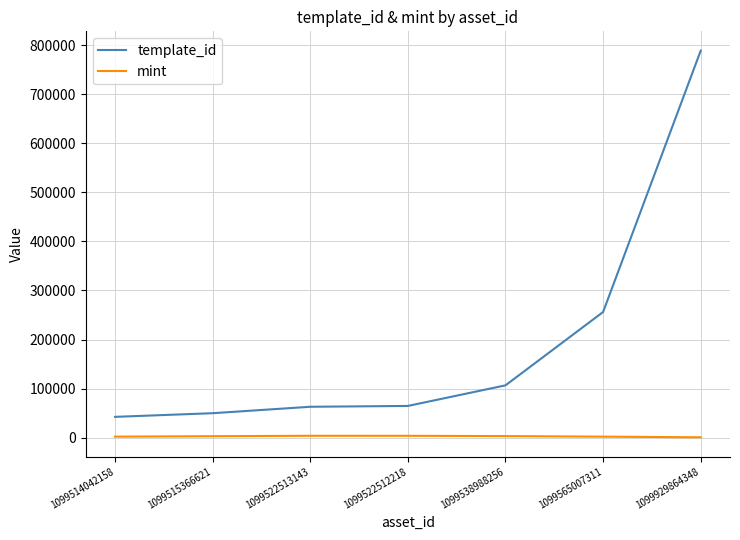

True or false: template_id and mint intersect in this chart.

False